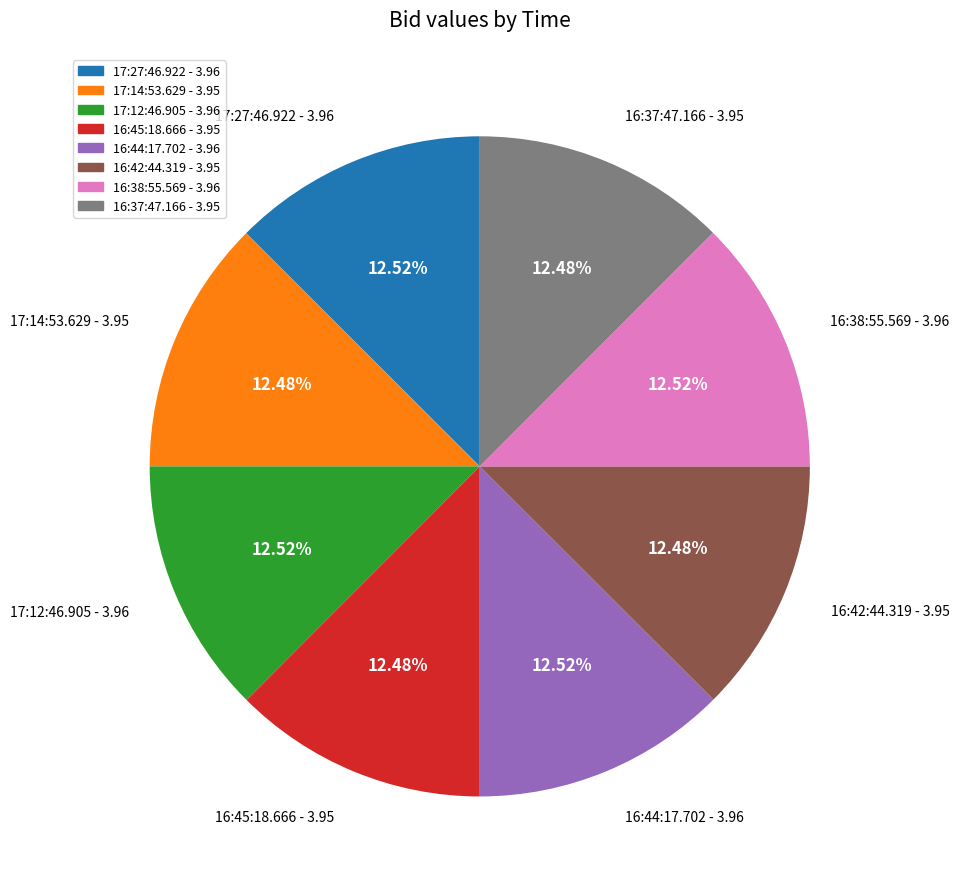

Is the sum of 16:38:55.569 and 16:45:18.666 greater than half?

No